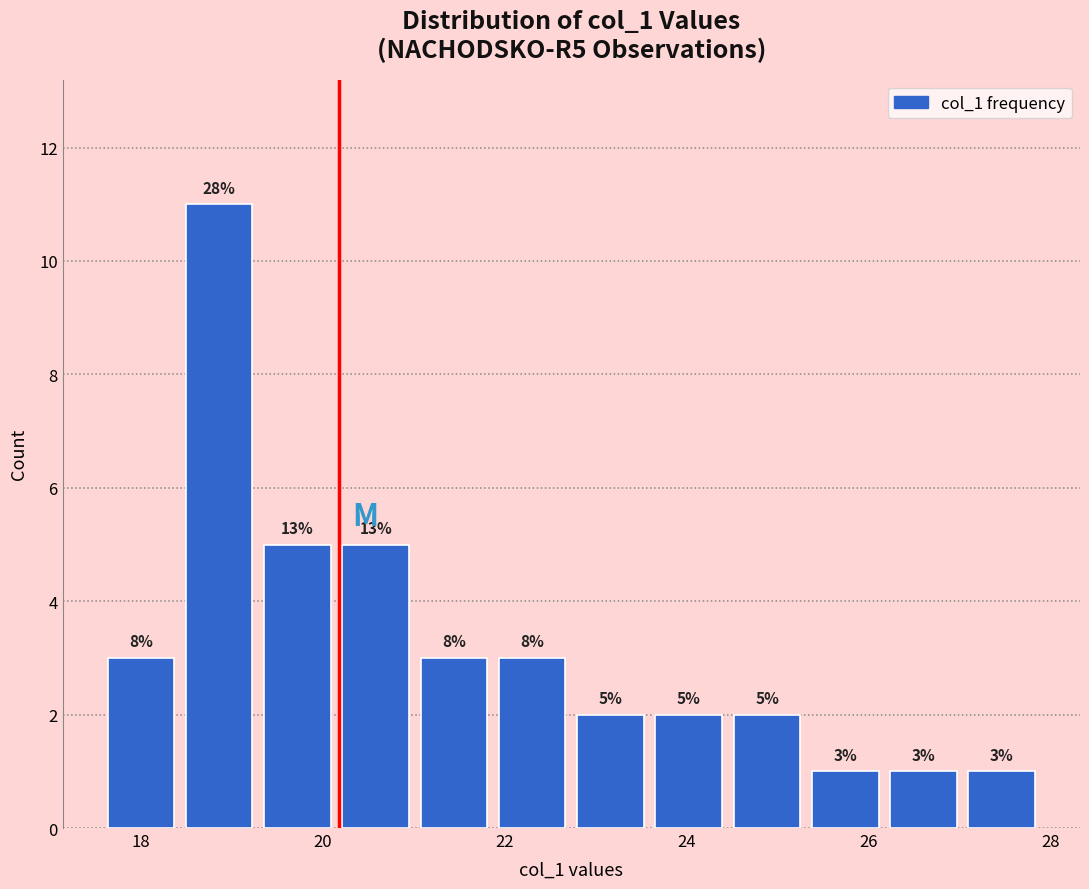

Over which range of the x-axis is the bar tallest?

18.4 to 19.2